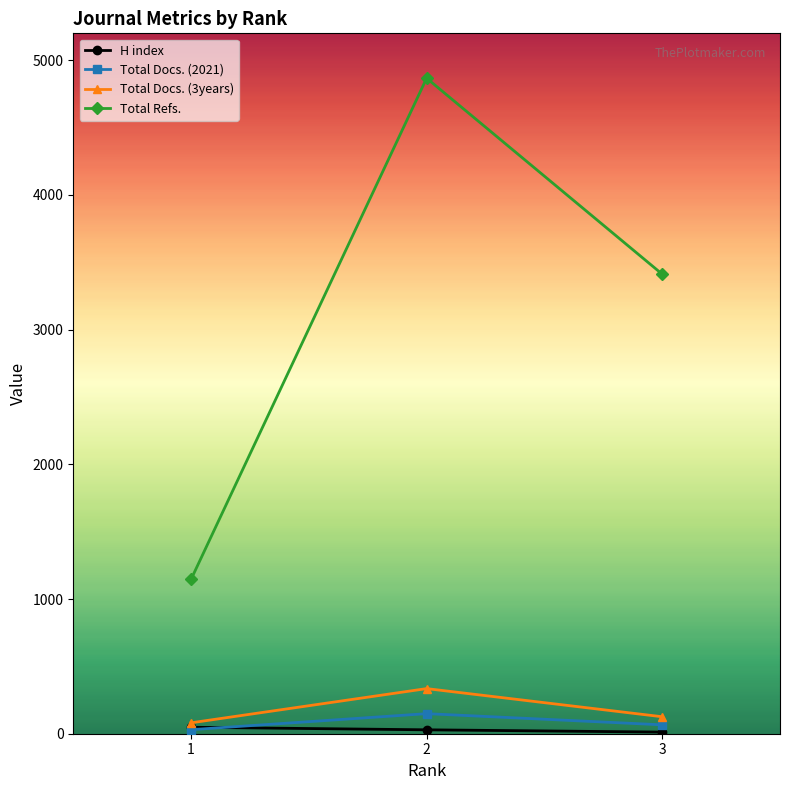

At how many categories does at least one series exceed 958?

3